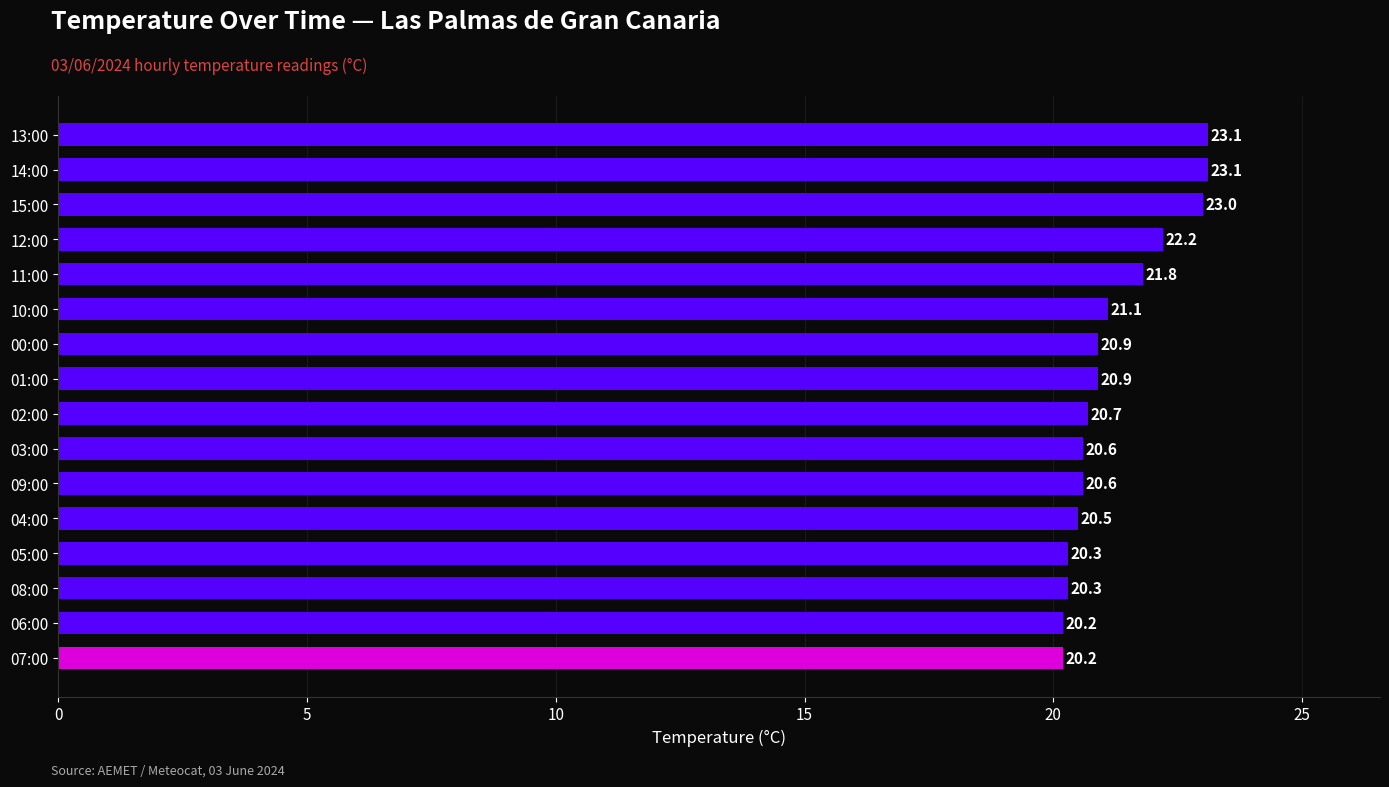

What is the smallest value displayed?

20.2